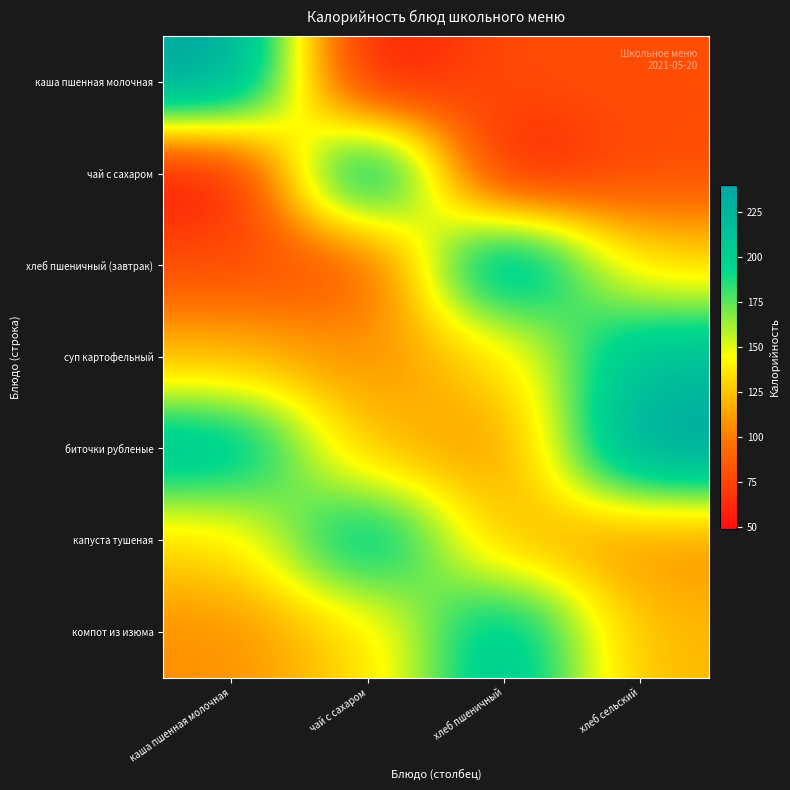

At чай с сахаром, list the series in order from smallest to largest.

каша пшенная молочная, хлеб пшеничный (завтрак), суп картофельный, биточки рубленые, компот из изюма, капуста тушеная, чай с сахаром